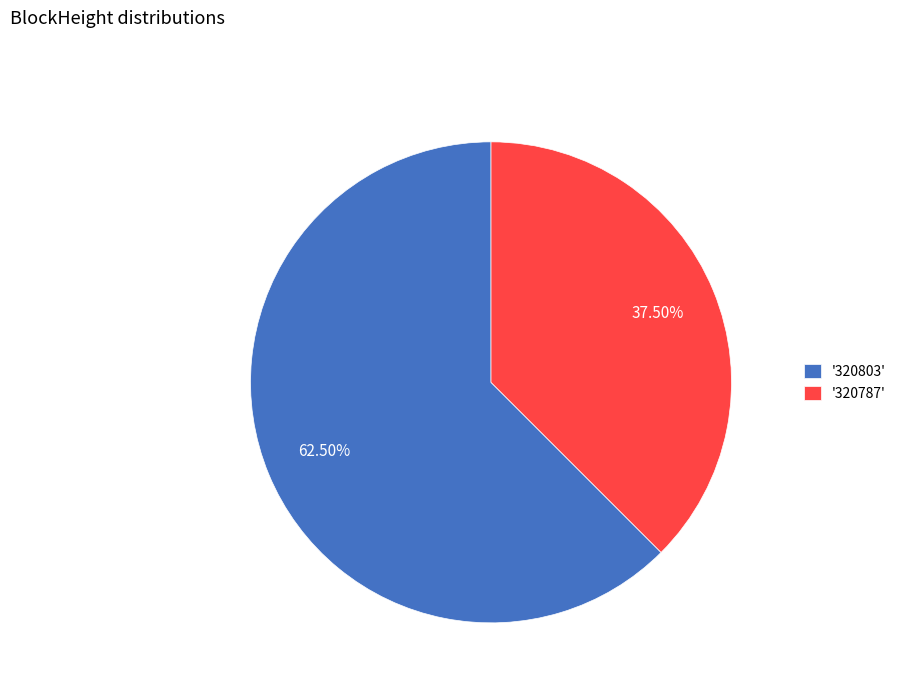

Which slice is the smallest?

'320787'